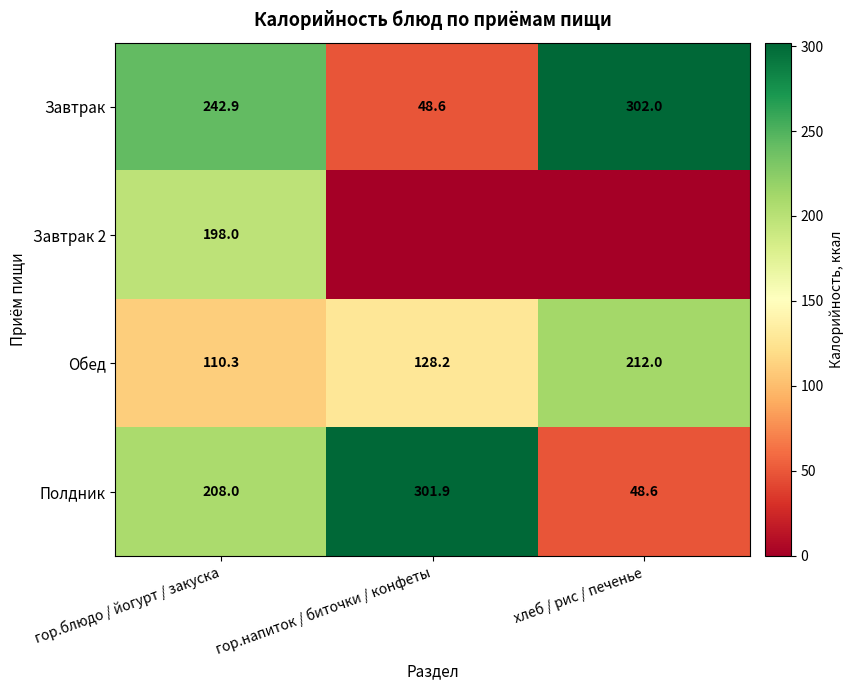

At which category is the sum across all series the highest?

гор.блюдо / йогурт / закуска